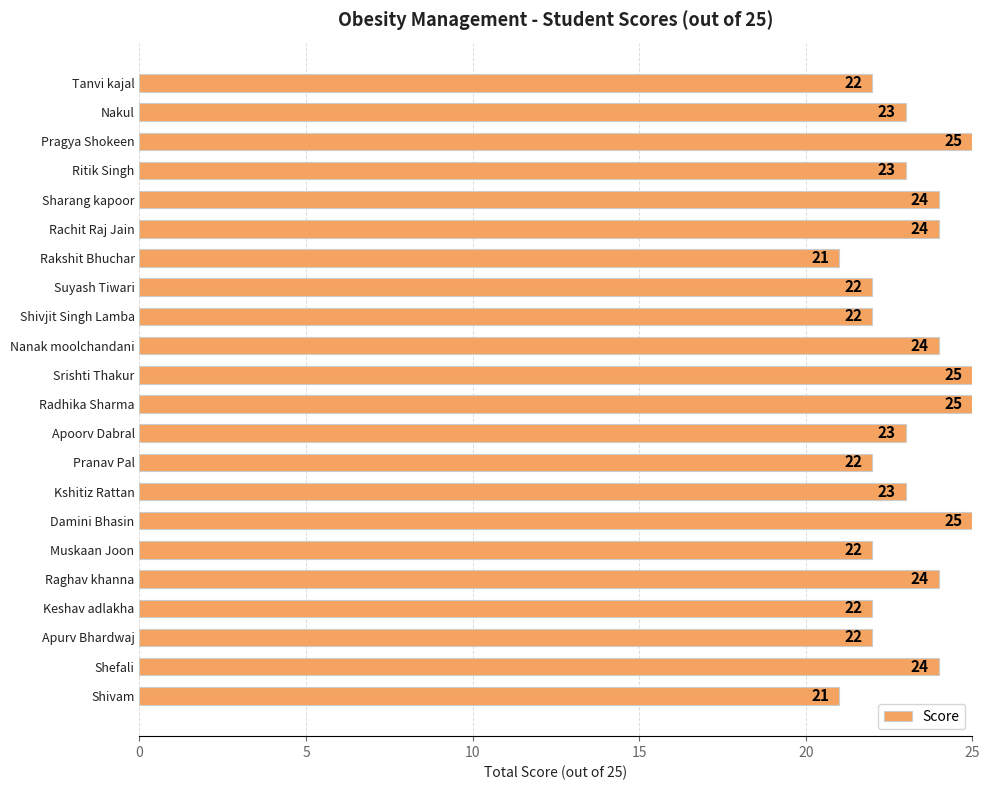

What position from the top is Nanak moolchandani?

10